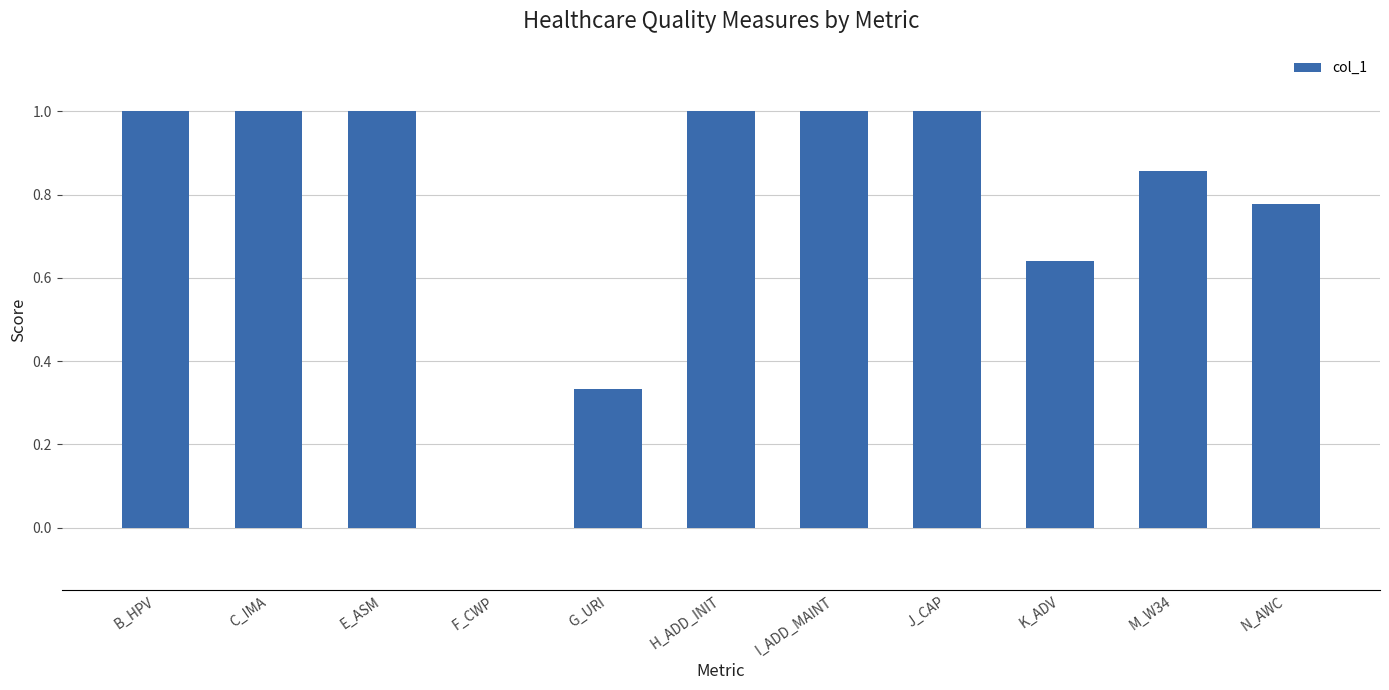

What is the sum of all values?

8.6